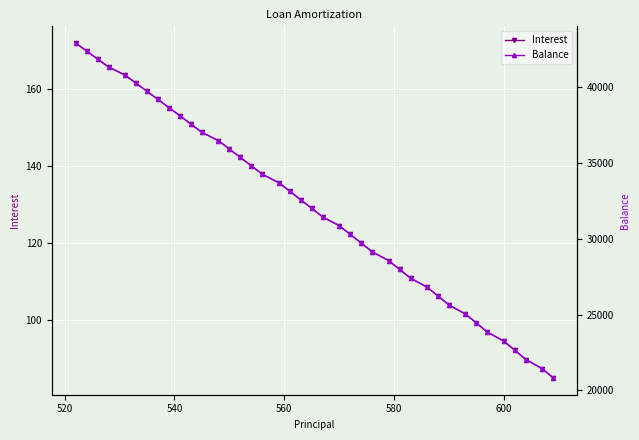

True or false: Interest and Balance intersect in this chart.

False